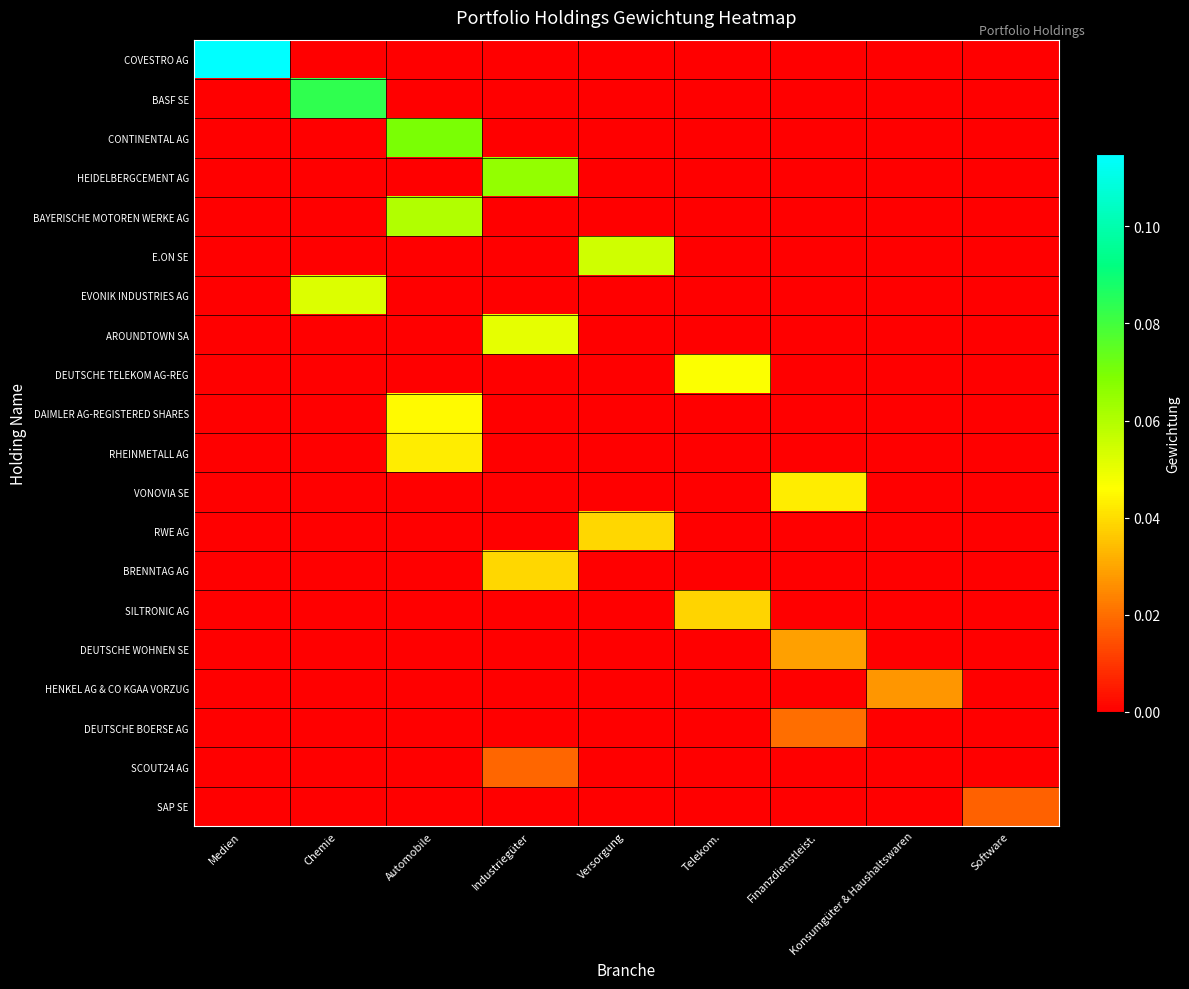

Rank the series by their maximum value, from highest to lowest.

COVESTRO AG, BASF SE, CONTINENTAL AG, HEIDELBERGCEMENT AG, BAYERISCHE MOTOREN WERKE AG, E.ON SE, EVONIK INDUSTRIES AG, AROUNDTOWN SA, DEUTSCHE TELEKOM AG-REG, DAIMLER AG-REGISTERED SHARES, RHEINMETALL AG, VONOVIA SE, RWE AG, BRENNTAG AG, SILTRONIC AG, DEUTSCHE WOHNEN SE, HENKEL AG & CO KGAA VORZUG, DEUTSCHE BOERSE AG, SCOUT24 AG, SAP SE